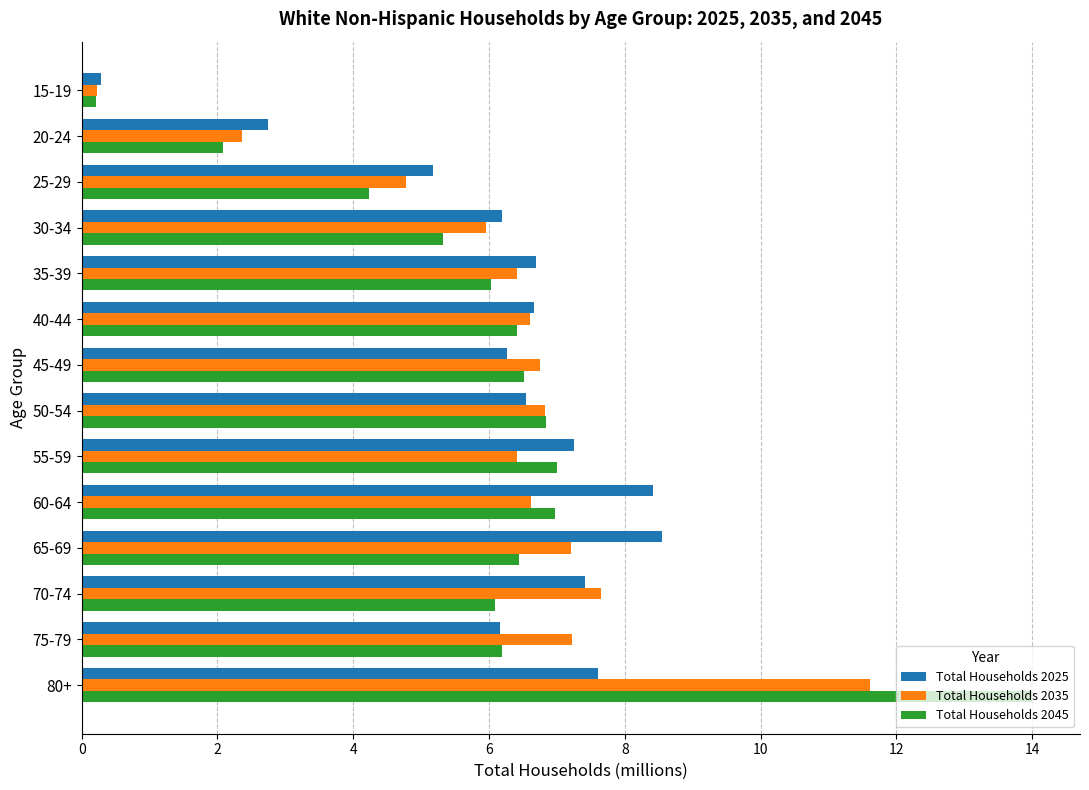

What is the sum of all Total Households 2045 values?

84.3